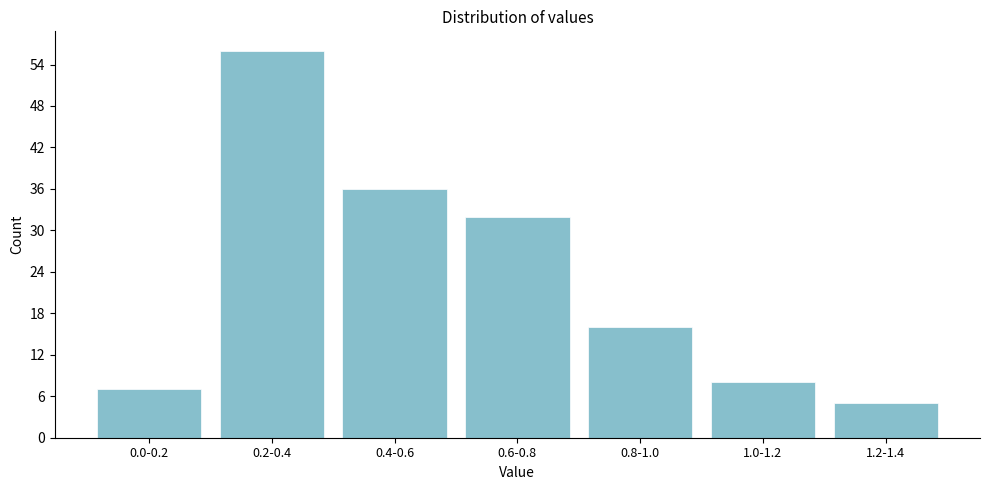

Reading left to right, list all the values displayed in this chart.

0.0-0.2=7	0.2-0.4=56	0.4-0.6=36	0.6-0.8=32	0.8-1.0=16	1.0-1.2=8	1.2-1.4=5